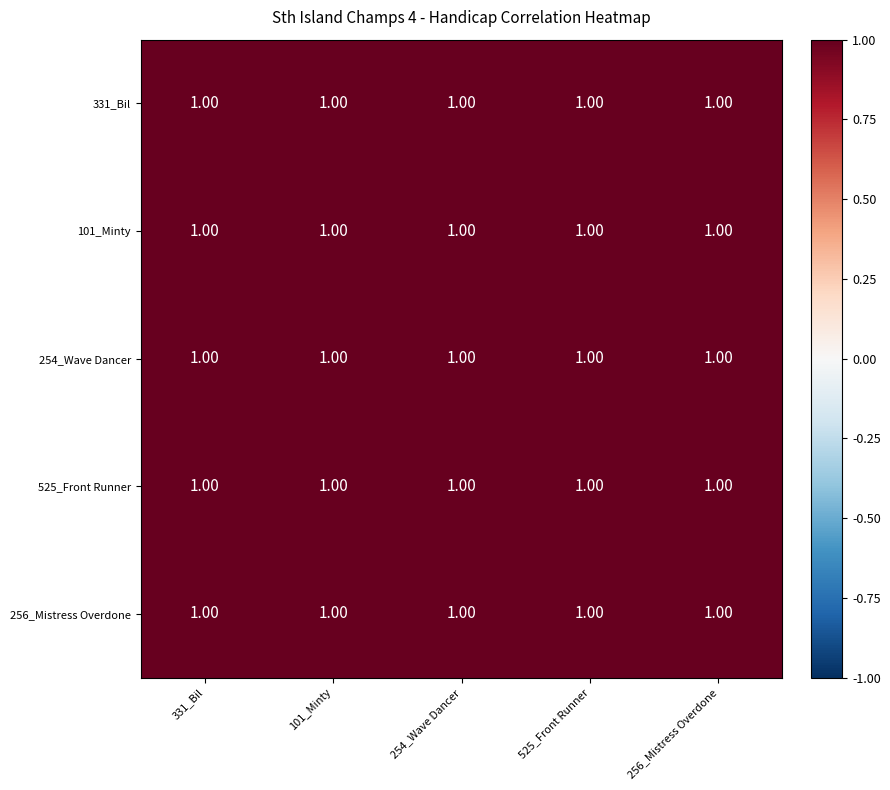

At which label does 254_Wave Dancer reach its peak?

254_Wave Dancer